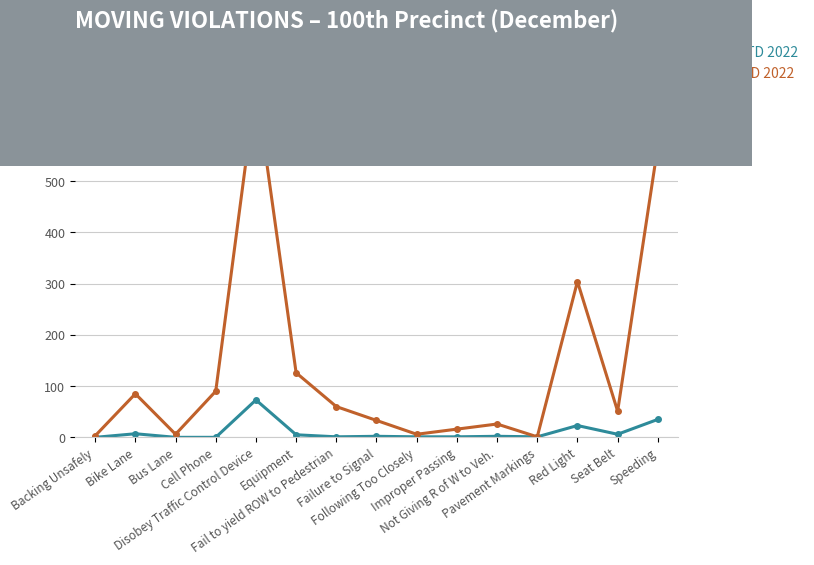

How many interior local peaks does the YTD 2022 series have?

4